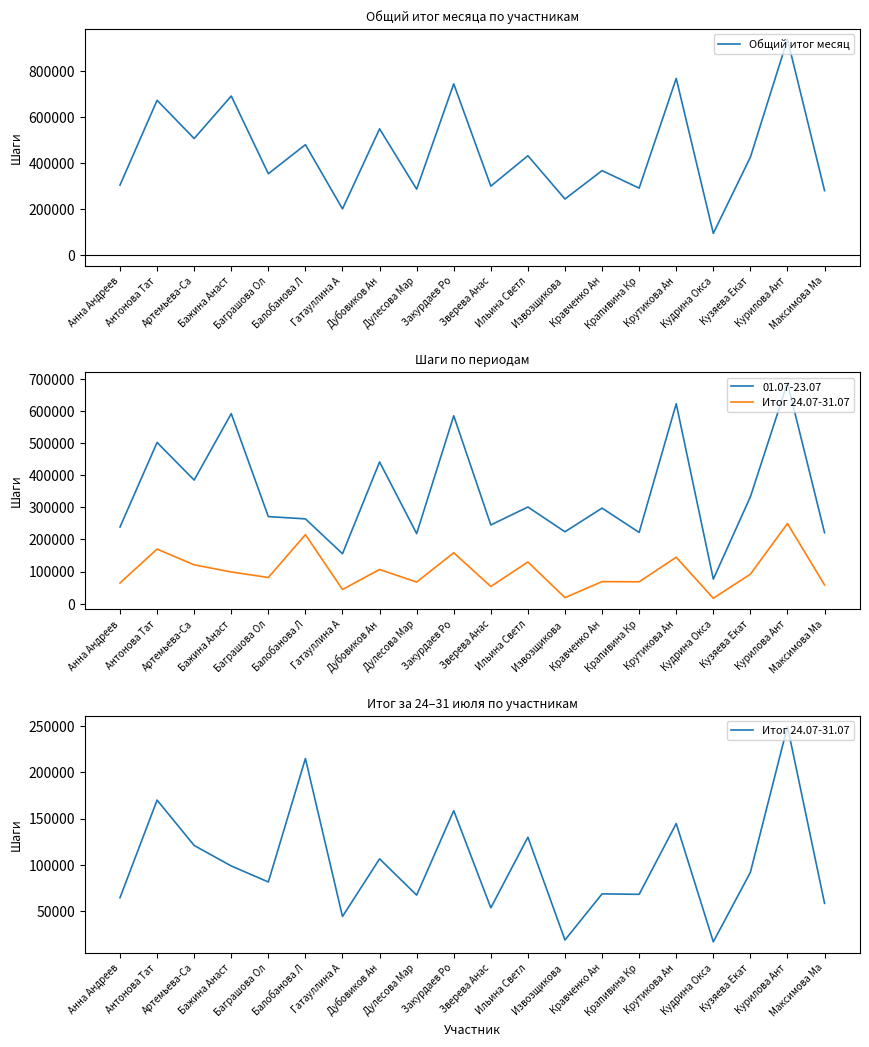

What is the difference between the Итог 24.07-31.07 values at Зверева Анас and Анна Андреев?

10935